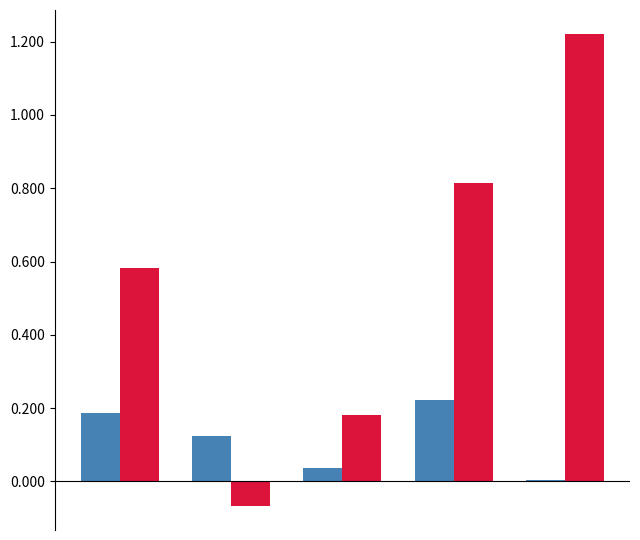

How many groups of bars are there?

5